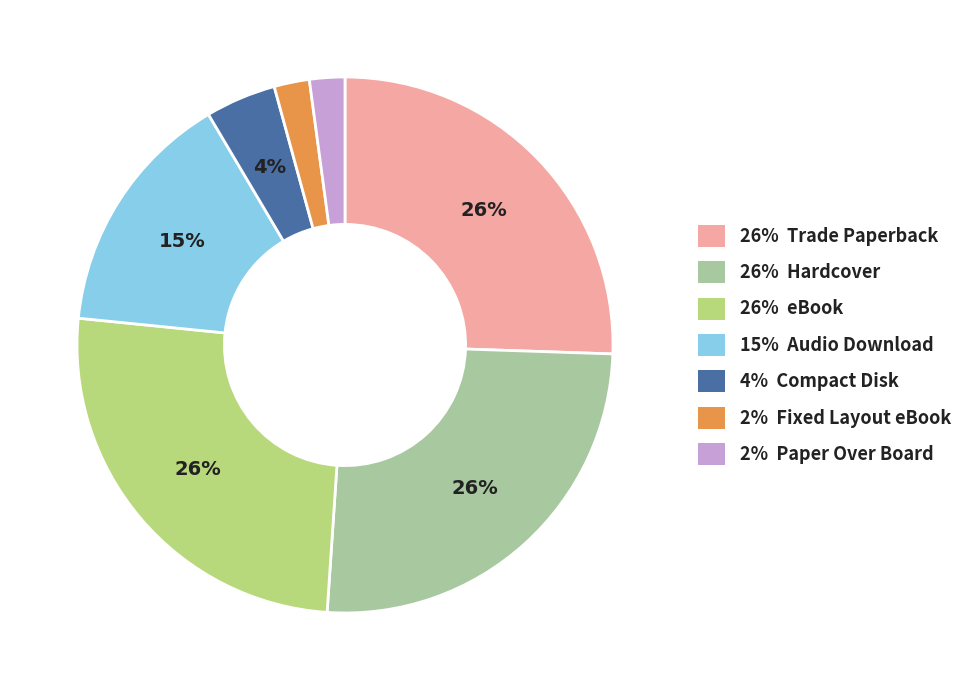

To the nearest percent, what is the combined percentage of 26% Trade Paperback and 26% Hardcover?

51%